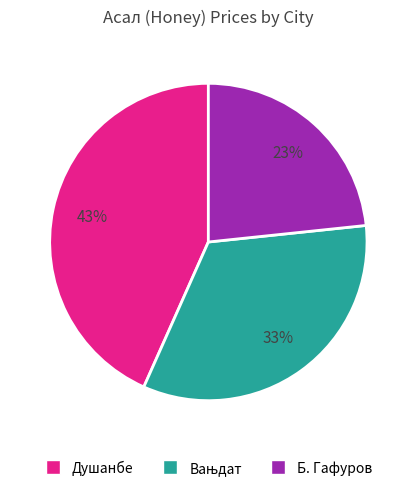

Which slice is the largest?

Душанбе